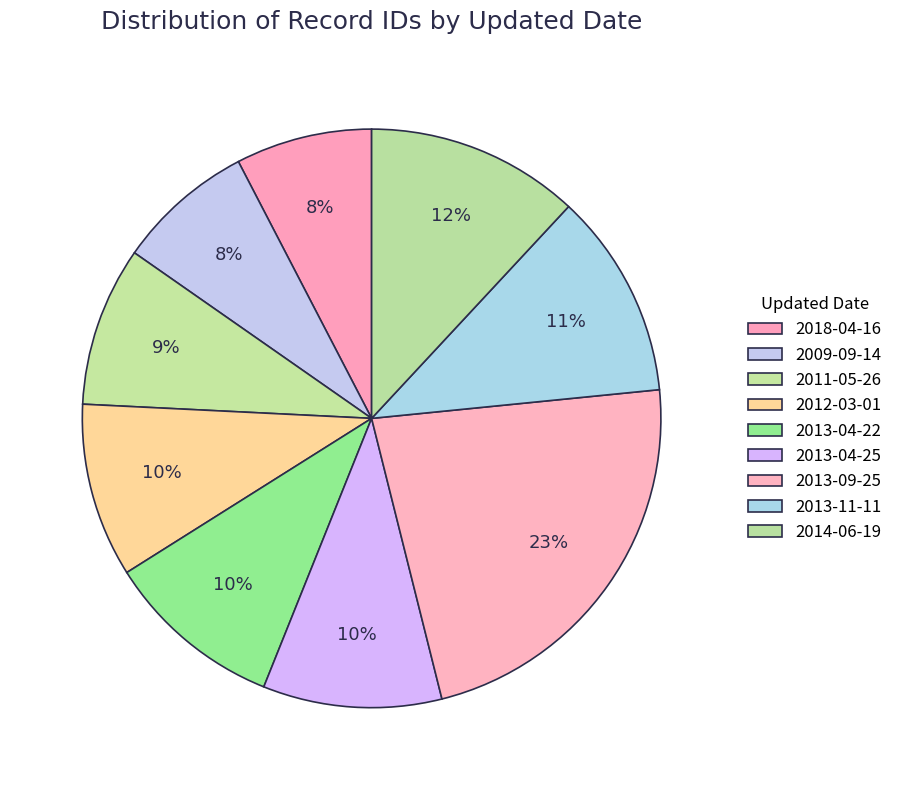

True or false: 2014-06-19 accounts for 4% of the total.

False